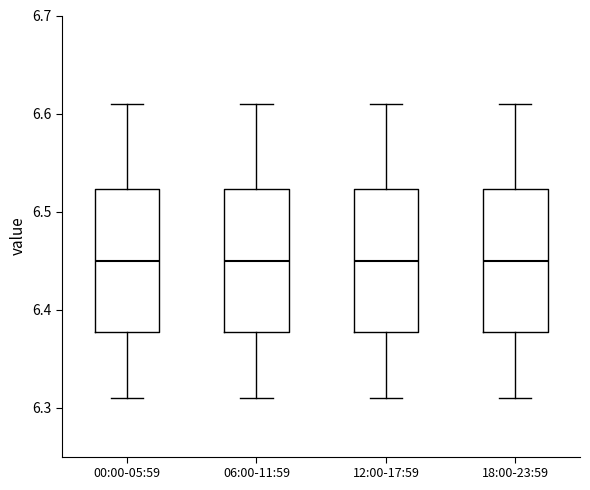

Reading left to right, read every box against the y-axis: the position of its median line, the range the box covers, and the ends of its whiskers. The values are not printed on the chart, so give them approximately, as read against the axis.

00:00-05:59: median 6.45, box 6.38 to 6.52, whiskers 6.31 to 6.61
06:00-11:59: median 6.45, box 6.38 to 6.52, whiskers 6.31 to 6.61
12:00-17:59: median 6.45, box 6.38 to 6.52, whiskers 6.31 to 6.61
18:00-23:59: median 6.45, box 6.38 to 6.52, whiskers 6.31 to 6.61